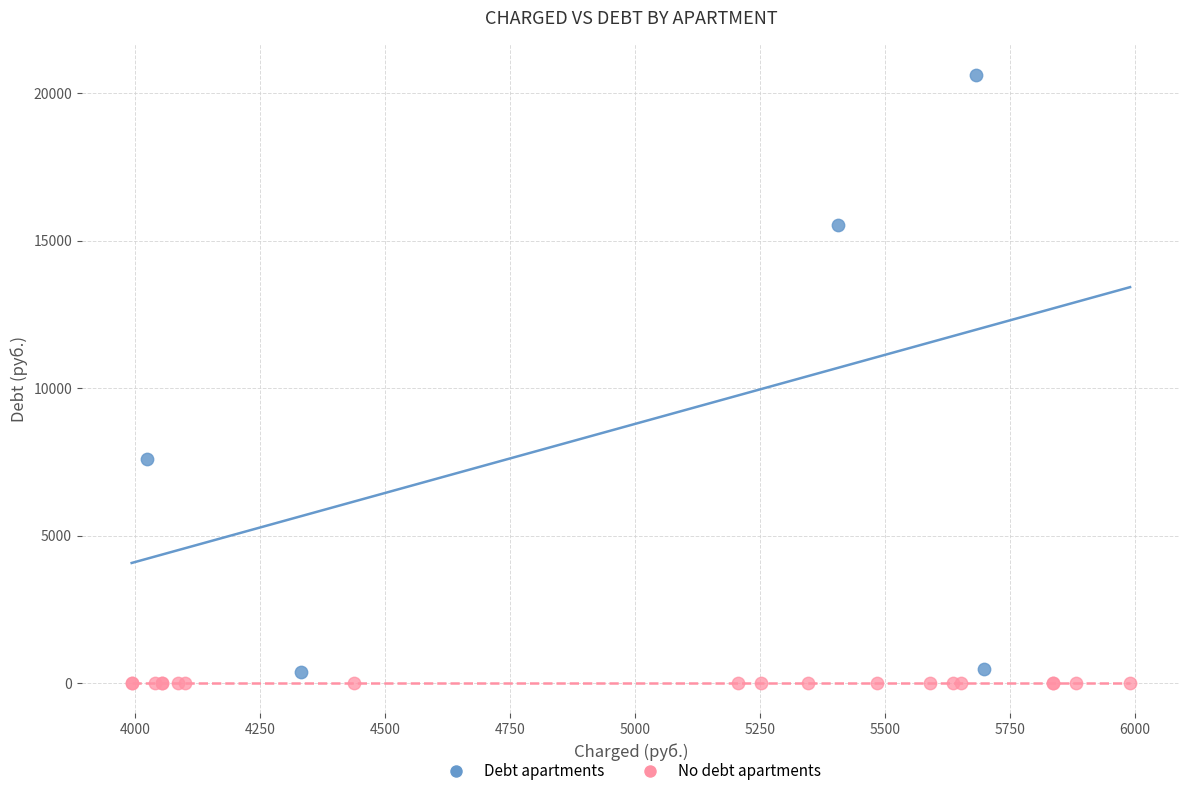

Which series reaches the minimum Y coordinate?

No debt apartments